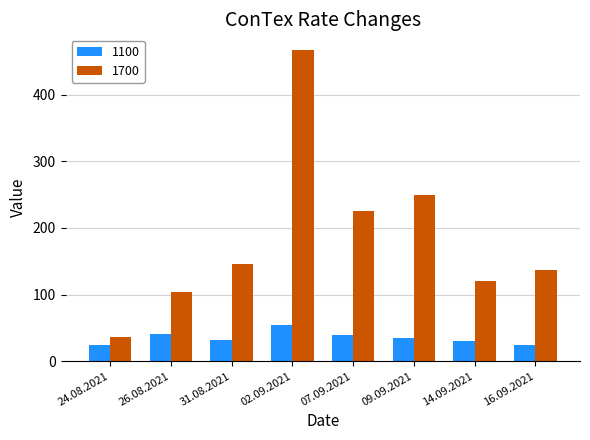

Count the number of categories in the chart.

8